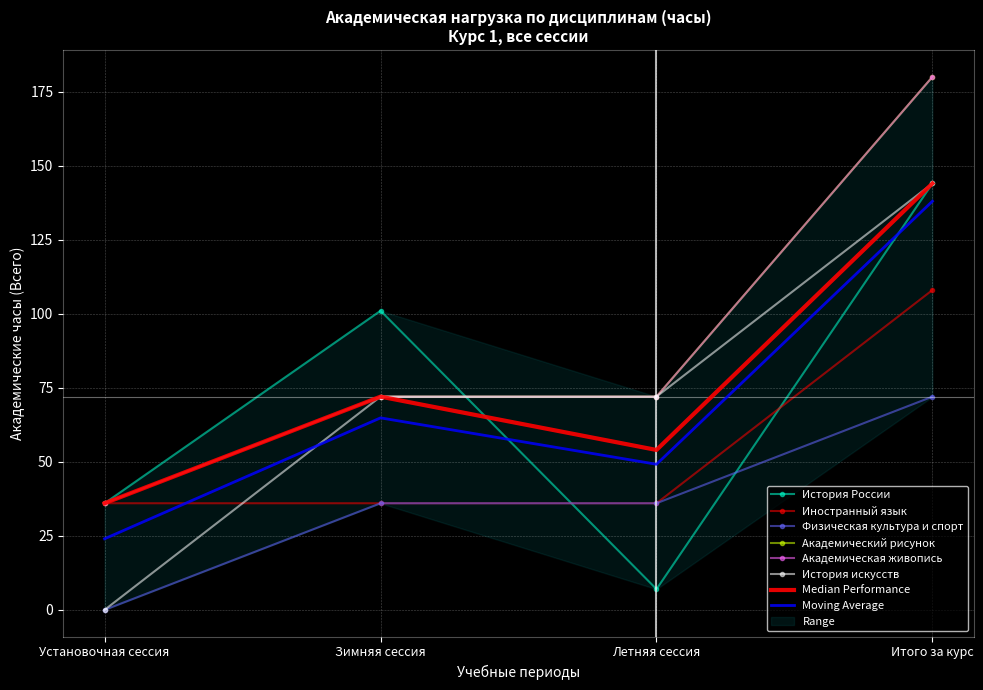

Reading left to right, what are all the values shown in this chart?

История России: Установочная сессия=36	Зимняя сессия=101	Летняя сессия=7	Итого за курс=144
Иностранный язык: Установочная сессия=36	Зимняя сессия=36	Летняя сессия=36	Итого за курс=108
Физическая культура и спорт: Установочная сессия=0	Зимняя сессия=36	Летняя сессия=36	Итого за курс=72
Академический рисунок: Установочная сессия=36	Зимняя сессия=72	Летняя сессия=72	Итого за курс=180
Академическая живопись: Установочная сессия=36	Зимняя сессия=72	Летняя сессия=72	Итого за курс=180
История искусств: Установочная сессия=0	Зимняя сессия=72	Летняя сессия=72	Итого за курс=144